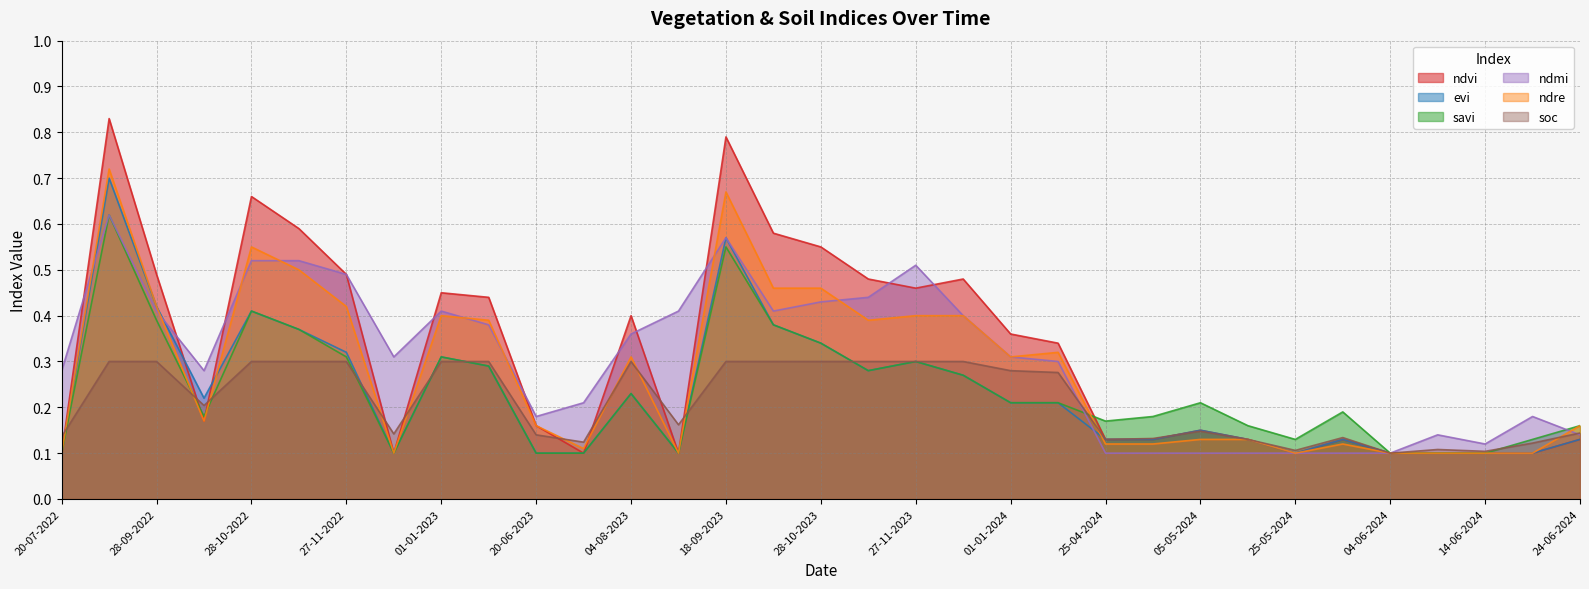

Between which two adjacent categories do soc and savi first intersect?

20-07-2022 and 03-09-2022